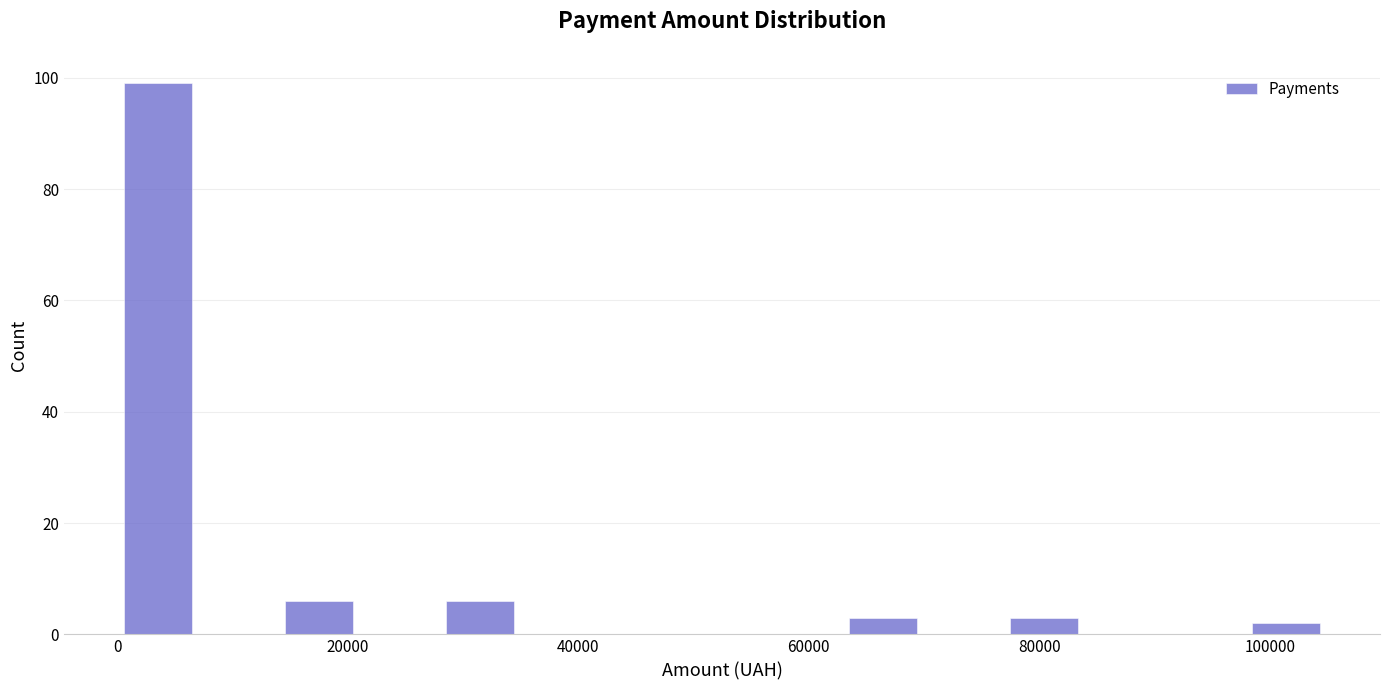

Read against the x-axis, roughly where is the centre of the tallest bar?

4000